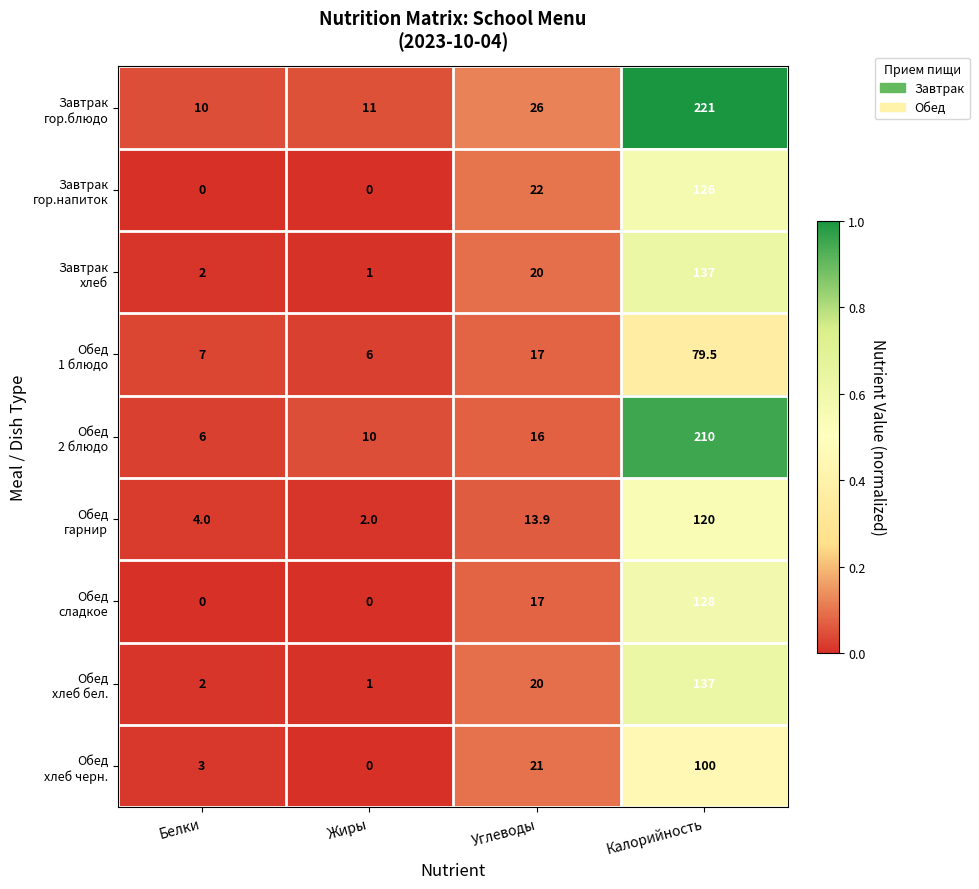

Which category has the highest value across all series?

Калорийность